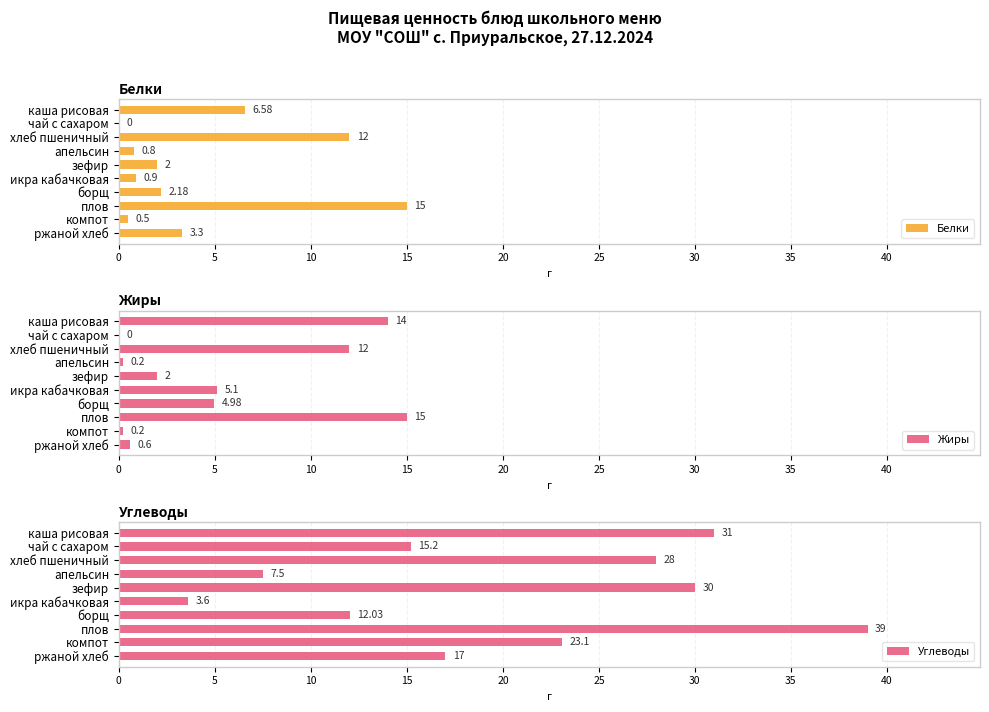

The value of Жиры at икра кабачковая is 5.1. True or false?

True